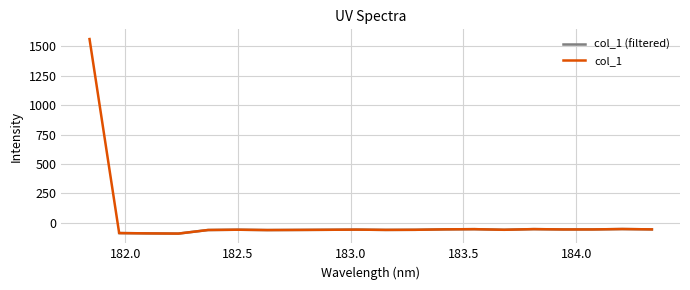

Rank the categories by value from highest to lowest.

181.8418, 184.2046578328, 183.811206745, 183.5488263418, 183.4176122368, 184.3357763242, 184.0735234058, 183.9423730432, 183.0238743082, 182.498667305, 183.6800245112, 182.8925964608, 183.2863821962, 183.15513622, 182.7613026778, 182.3673257152, 182.6299929592, 181.9732053322, 182.1045947288, 182.2359681898